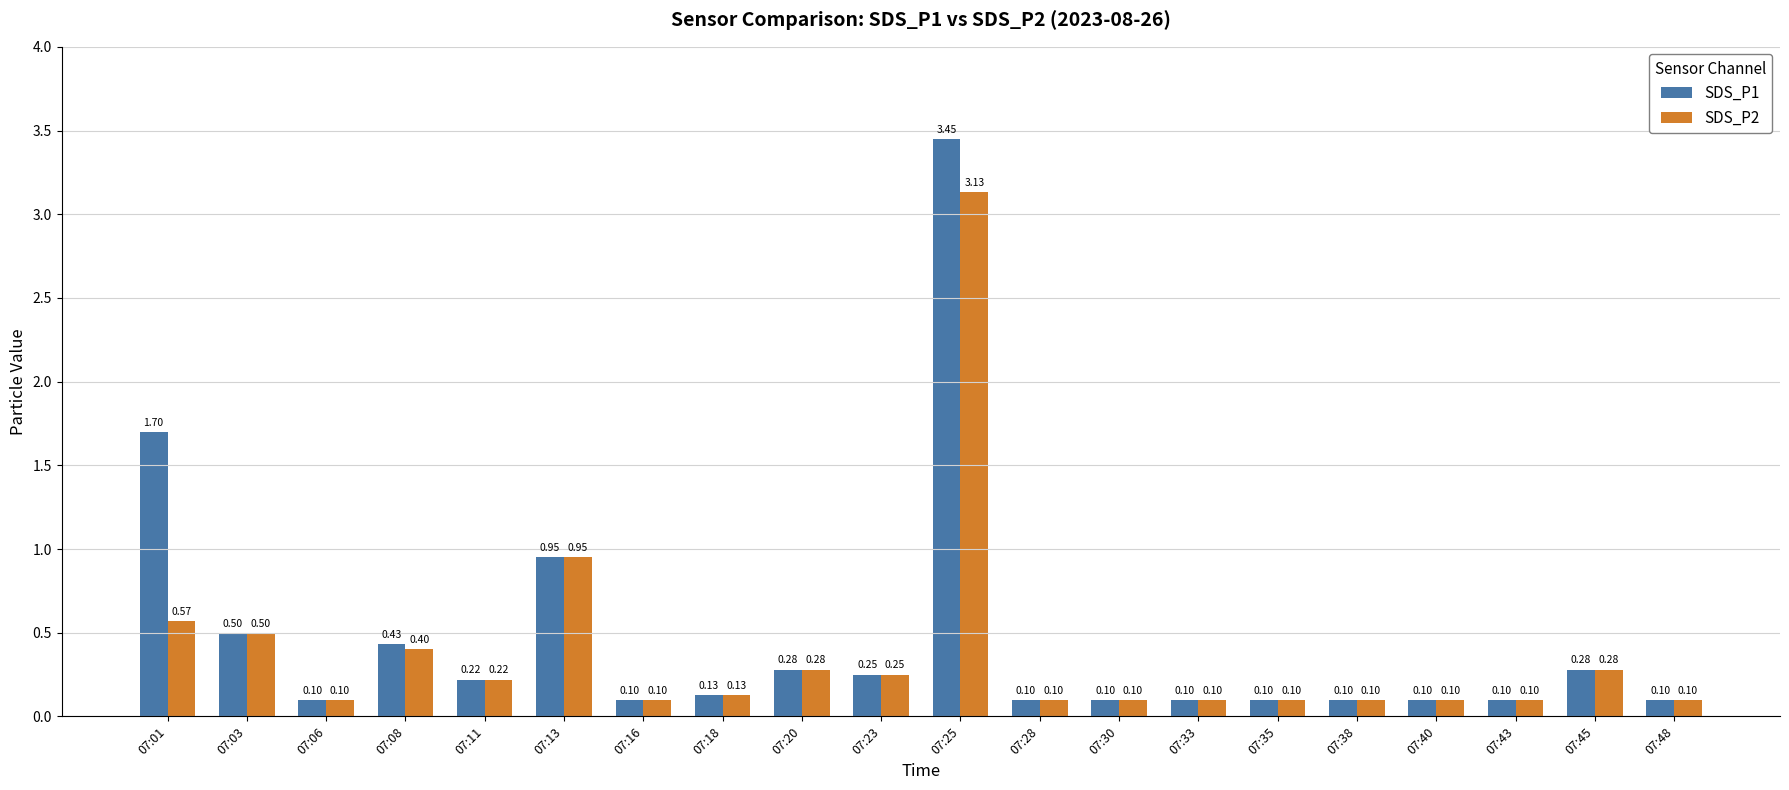

Rank the series by their maximum value, from lowest to highest.

SDS_P2, SDS_P1